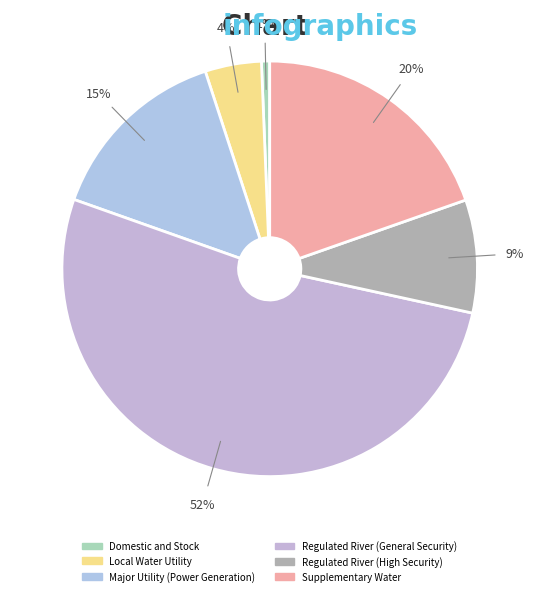

What percentage is NOT represented by Regulated River (High Security)?

91.2%